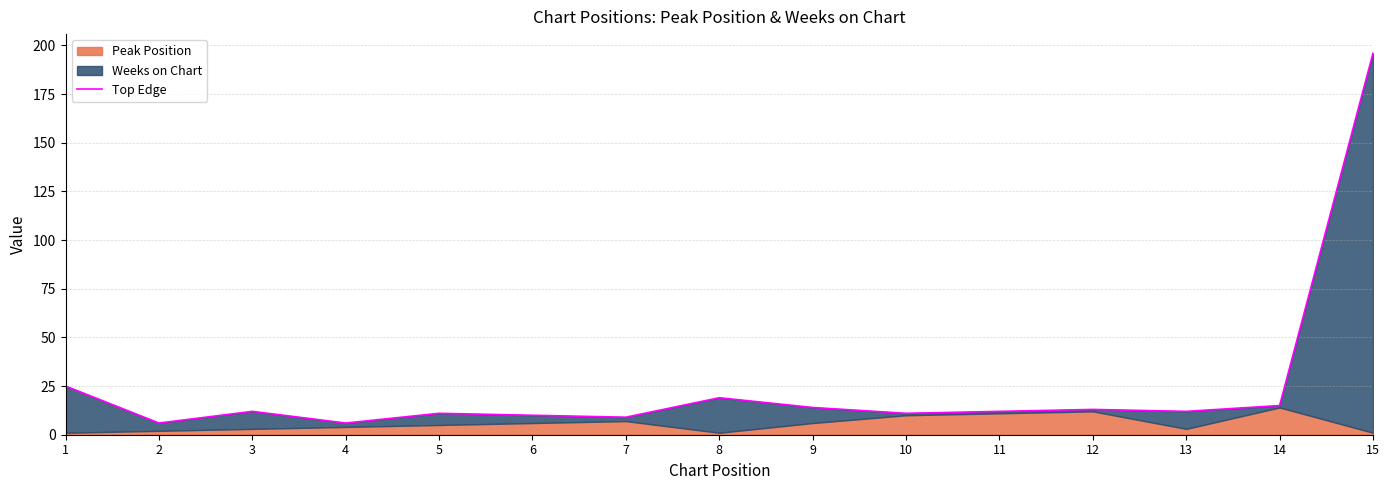

Where is the first local minimum?

2